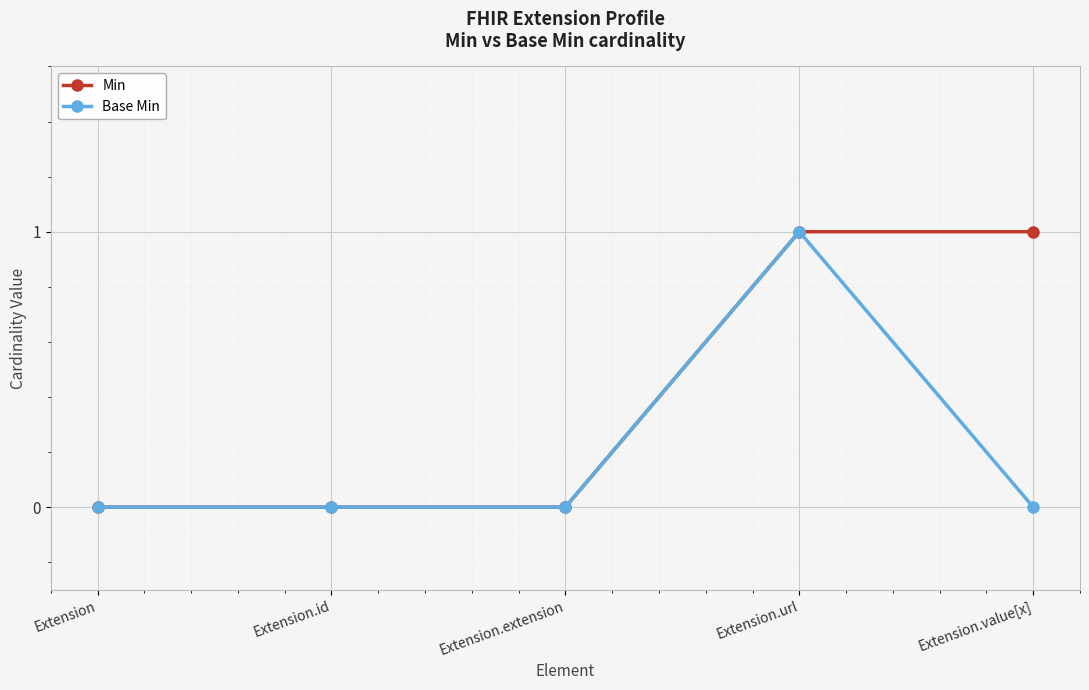

Reading right to left, list all the values displayed in this chart.

Min: 1	1	0	0	0
Base Min: 0	1	0	0	0